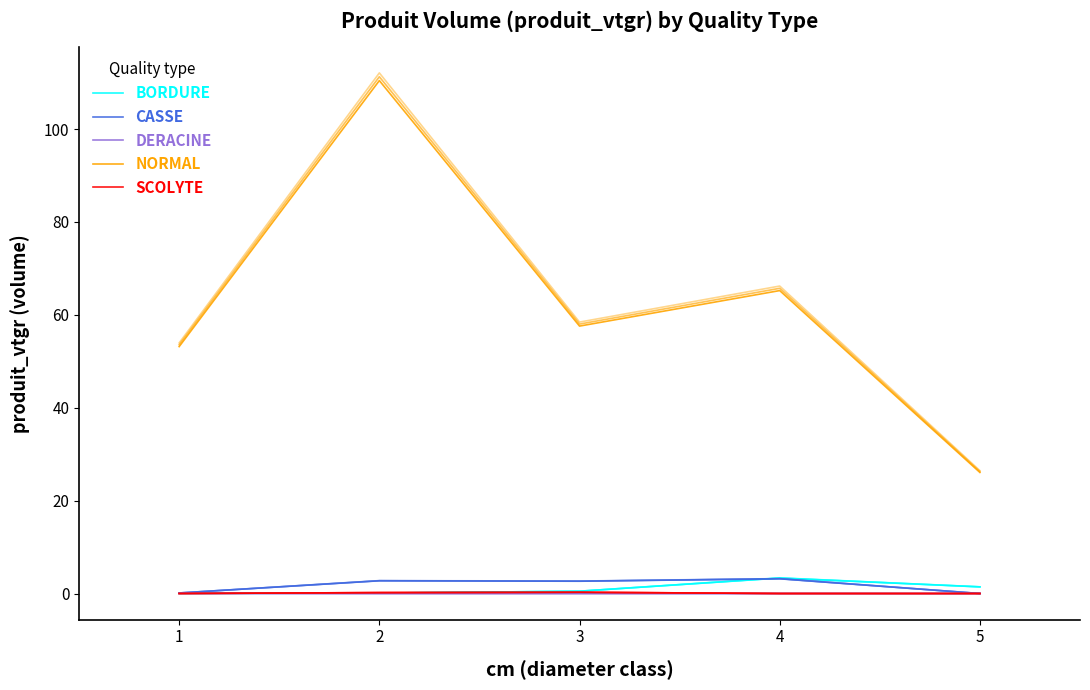

True or false: SCOLYTE and NORMAL cross at least once.

False